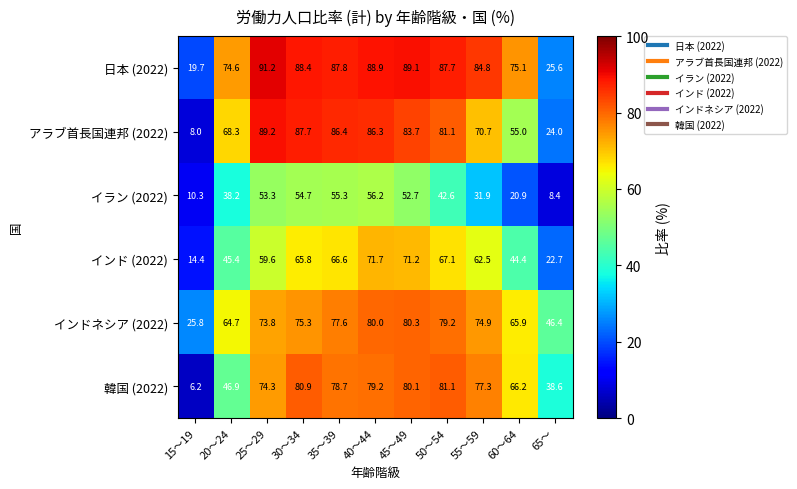

At which label does インドネシア (2022) first exceed 74?

30～34